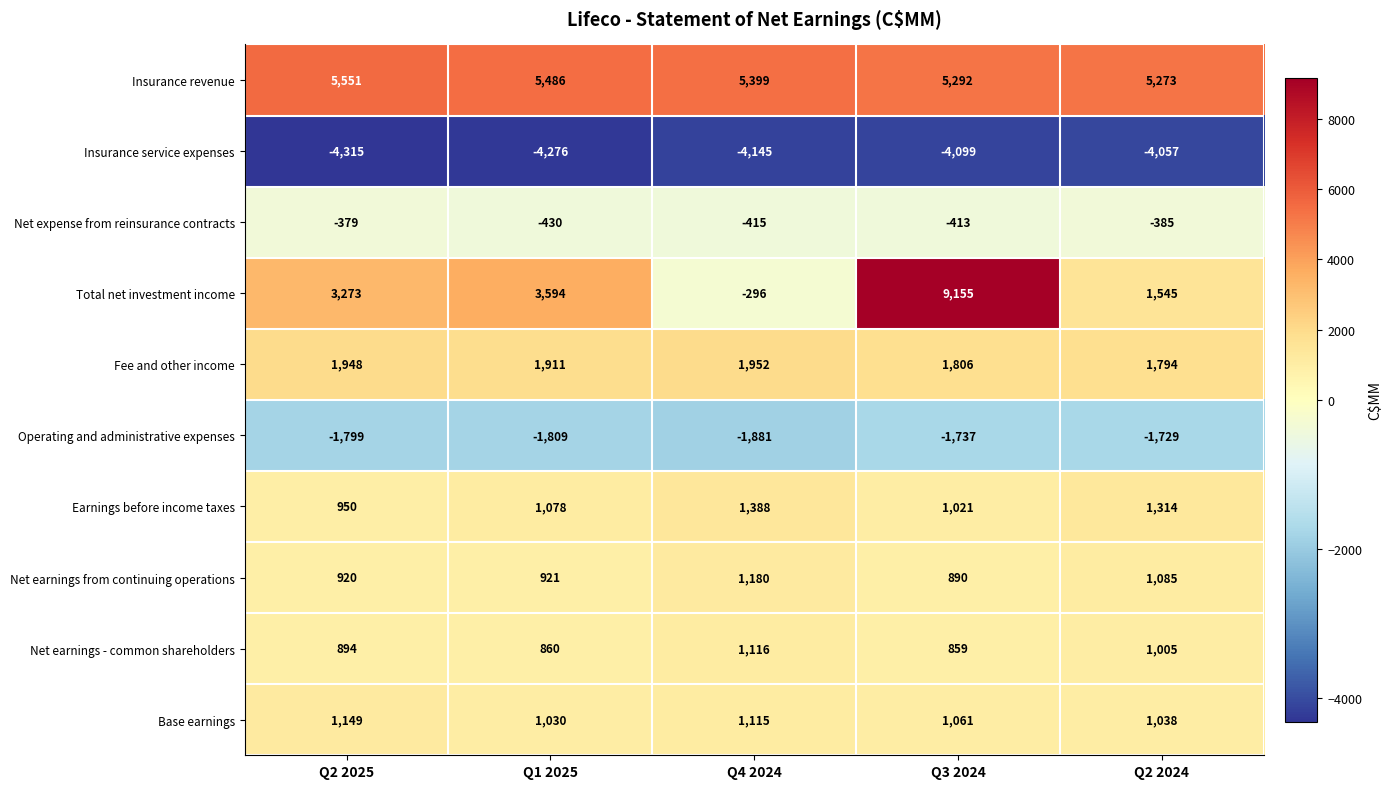

Which series has the largest total across all categories?

Insurance revenue